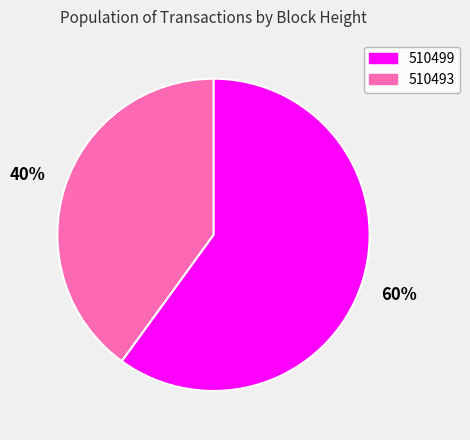

To the nearest percent, what is the difference between the 510493 and 510499 slice percentages?

20%